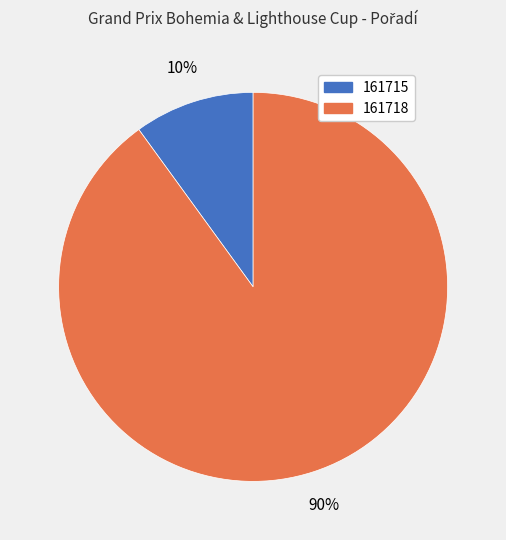

Do 161718 and 161715 together represent more than half of the pie?

Yes